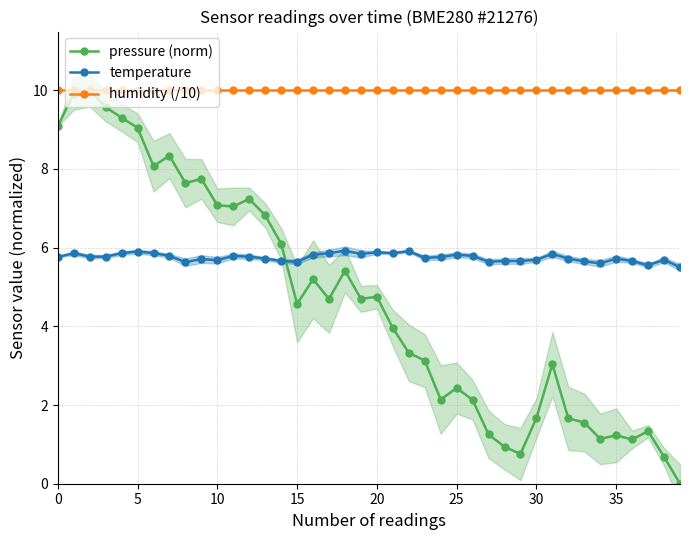

Rank the series at 34 from lowest to highest value.

pressure (norm), temperature, humidity (/10)